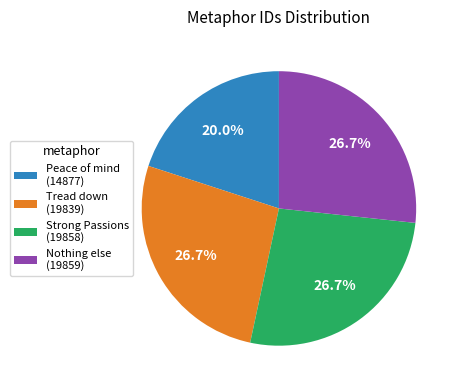

What is the ratio of the value at Nothing else (19859) to the value at Strong Passions (19858)?

1.0